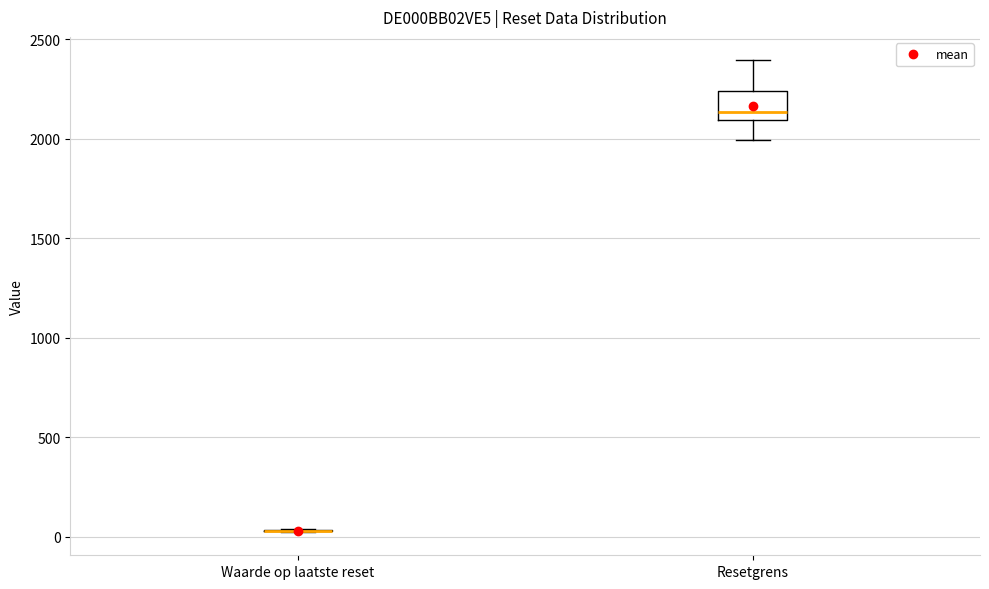

Reading left to right, read every box against the y-axis: the position of its median line, the range the box covers, and the ends of its whiskers. The values are not printed on the chart, so give them approximately, as read against the axis.

Waarde op laatste reset: box collapsed to a line at 50, whiskers 0 to 50
Resetgrens: median 2150, box 2100 to 2250, whiskers 2000 to 2400